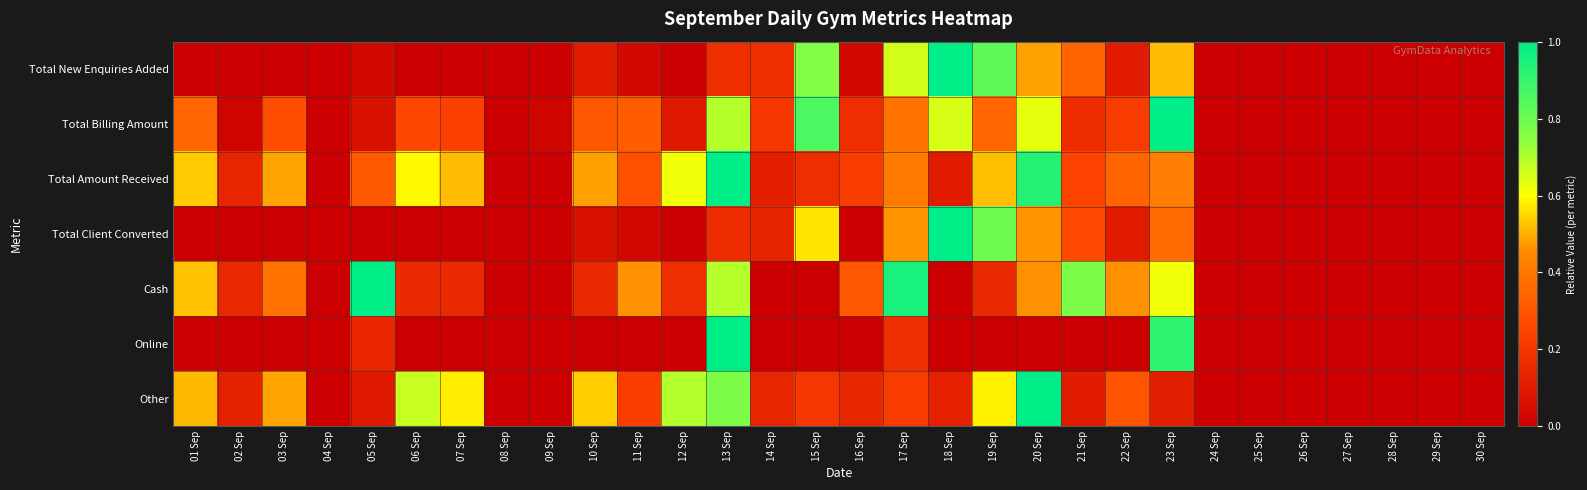

Reading left to right, extract all data points from this chart.

Total New Enquiries Added: 01 Sep=0.0	02 Sep=0.0	03 Sep=0.0	04 Sep=0.0	05 Sep=0.0	06 Sep=0.0	07 Sep=0.0	08 Sep=0.0	09 Sep=0.0	10 Sep=0.1	11 Sep=0.0	12 Sep=0.0	13 Sep=0.2	14 Sep=0.2	15 Sep=0.8	16 Sep=0.0	17 Sep=0.7	18 Sep=1.0	19 Sep=0.8	20 Sep=0.5	21 Sep=0.3	22 Sep=0.1	23 Sep=0.5	24 Sep=0.0	25 Sep=0.0	26 Sep=0.0	27 Sep=0.0	28 Sep=0.0	29 Sep=0.0	30 Sep=0.0
Total Billing Amount: 01 Sep=0.3	02 Sep=0.0	03 Sep=0.3	04 Sep=0.0	05 Sep=0.1	06 Sep=0.3	07 Sep=0.2	08 Sep=0.0	09 Sep=0.0	10 Sep=0.3	11 Sep=0.3	12 Sep=0.1	13 Sep=0.7	14 Sep=0.2	15 Sep=0.9	16 Sep=0.2	17 Sep=0.4	18 Sep=0.6	19 Sep=0.4	20 Sep=0.6	21 Sep=0.2	22 Sep=0.2	23 Sep=1.0	24 Sep=0.0	25 Sep=0.0	26 Sep=0.0	27 Sep=0.0	28 Sep=0.0	29 Sep=0.0	30 Sep=0.0
Total Amount Received: 01 Sep=0.5	02 Sep=0.1	03 Sep=0.5	04 Sep=0.0	05 Sep=0.3	06 Sep=0.6	07 Sep=0.5	08 Sep=0.0	09 Sep=0.0	10 Sep=0.5	11 Sep=0.3	12 Sep=0.6	13 Sep=1.0	14 Sep=0.1	15 Sep=0.2	16 Sep=0.2	17 Sep=0.4	18 Sep=0.1	19 Sep=0.5	20 Sep=0.9	21 Sep=0.2	22 Sep=0.3	23 Sep=0.4	24 Sep=0.0	25 Sep=0.0	26 Sep=0.0	27 Sep=0.0	28 Sep=0.0	29 Sep=0.0	30 Sep=0.0
Total Client Converted: 01 Sep=0.0	02 Sep=0.0	03 Sep=0.0	04 Sep=0.0	05 Sep=0.0	06 Sep=0.0	07 Sep=0.0	08 Sep=0.0	09 Sep=0.0	10 Sep=0.1	11 Sep=0.0	12 Sep=0.0	13 Sep=0.2	14 Sep=0.1	15 Sep=0.6	16 Sep=0.0	17 Sep=0.5	18 Sep=1.0	19 Sep=0.8	20 Sep=0.5	21 Sep=0.3	22 Sep=0.1	23 Sep=0.4	24 Sep=0.0	25 Sep=0.0	26 Sep=0.0	27 Sep=0.0	28 Sep=0.0	29 Sep=0.0	30 Sep=0.0
Cash: 01 Sep=0.5	02 Sep=0.2	03 Sep=0.4	04 Sep=0.0	05 Sep=1.0	06 Sep=0.2	07 Sep=0.2	08 Sep=0.0	09 Sep=0.0	10 Sep=0.2	11 Sep=0.5	12 Sep=0.2	13 Sep=0.7	14 Sep=0.0	15 Sep=0.0	16 Sep=0.3	17 Sep=1.0	18 Sep=0.0	19 Sep=0.2	20 Sep=0.5	21 Sep=0.8	22 Sep=0.5	23 Sep=0.6	24 Sep=0.0	25 Sep=0.0	26 Sep=0.0	27 Sep=0.0	28 Sep=0.0	29 Sep=0.0	30 Sep=0.0
Online: 01 Sep=0.0	02 Sep=0.0	03 Sep=0.0	04 Sep=0.0	05 Sep=0.1	06 Sep=0.0	07 Sep=0.0	08 Sep=0.0	09 Sep=0.0	10 Sep=0.0	11 Sep=0.0	12 Sep=0.0	13 Sep=1.0	14 Sep=0.0	15 Sep=0.0	16 Sep=0.0	17 Sep=0.2	18 Sep=0.0	19 Sep=0.0	20 Sep=0.0	21 Sep=0.0	22 Sep=0.0	23 Sep=0.9	24 Sep=0.0	25 Sep=0.0	26 Sep=0.0	27 Sep=0.0	28 Sep=0.0	29 Sep=0.0	30 Sep=0.0
Other: 01 Sep=0.5	02 Sep=0.1	03 Sep=0.5	04 Sep=0.0	05 Sep=0.1	06 Sep=0.7	07 Sep=0.6	08 Sep=0.0	09 Sep=0.0	10 Sep=0.5	11 Sep=0.2	12 Sep=0.7	13 Sep=0.8	14 Sep=0.1	15 Sep=0.2	16 Sep=0.1	17 Sep=0.2	18 Sep=0.1	19 Sep=0.6	20 Sep=1.0	21 Sep=0.1	22 Sep=0.3	23 Sep=0.1	24 Sep=0.0	25 Sep=0.0	26 Sep=0.0	27 Sep=0.0	28 Sep=0.0	29 Sep=0.0	30 Sep=0.0